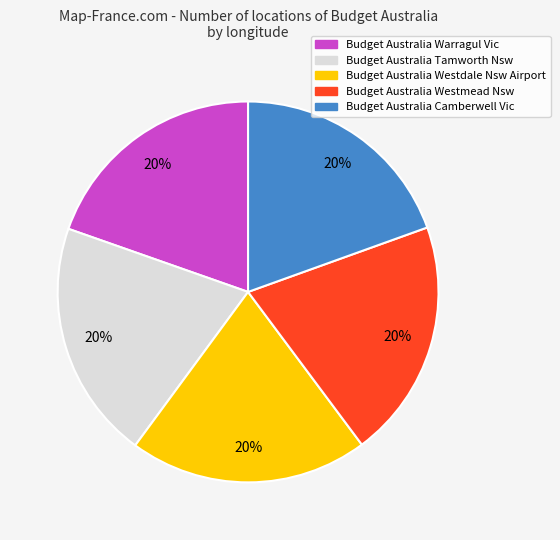

What is the ratio of the value at Budget Australia Westdale Nsw Airport to the value at Budget Australia Warragul Vic?

1.0